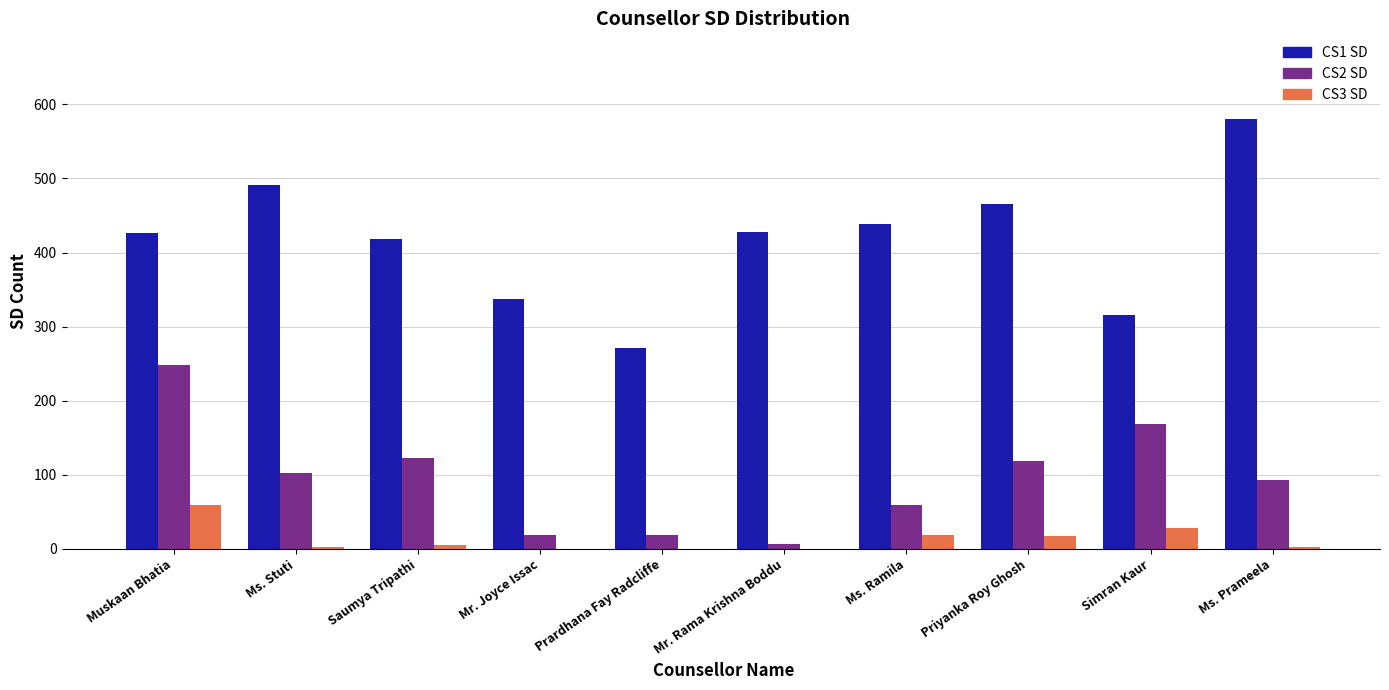

Are the bars horizontal?

No